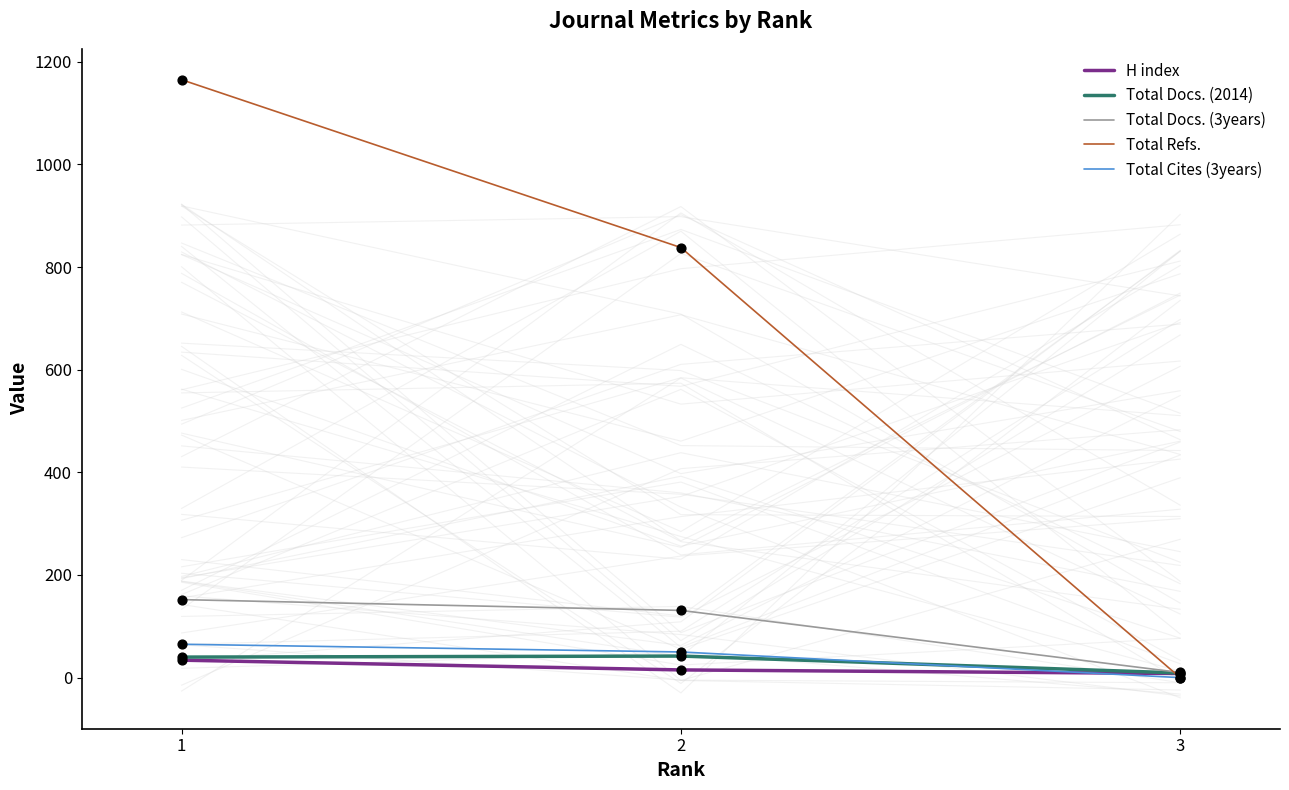

Which series has the largest Y range (max minus min)?

Total Refs.